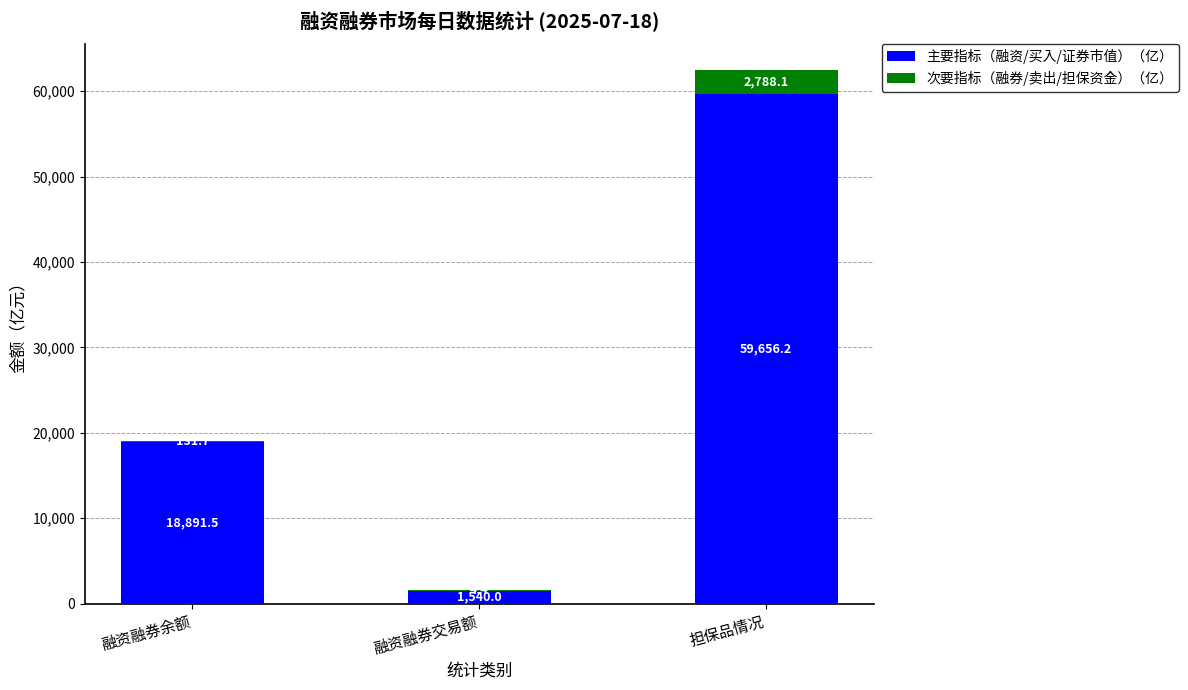

What is the sum of the 主要指标（融资/买入/证券市值）（亿） values at 融资融券余额 and 担保品情况?

78547.7